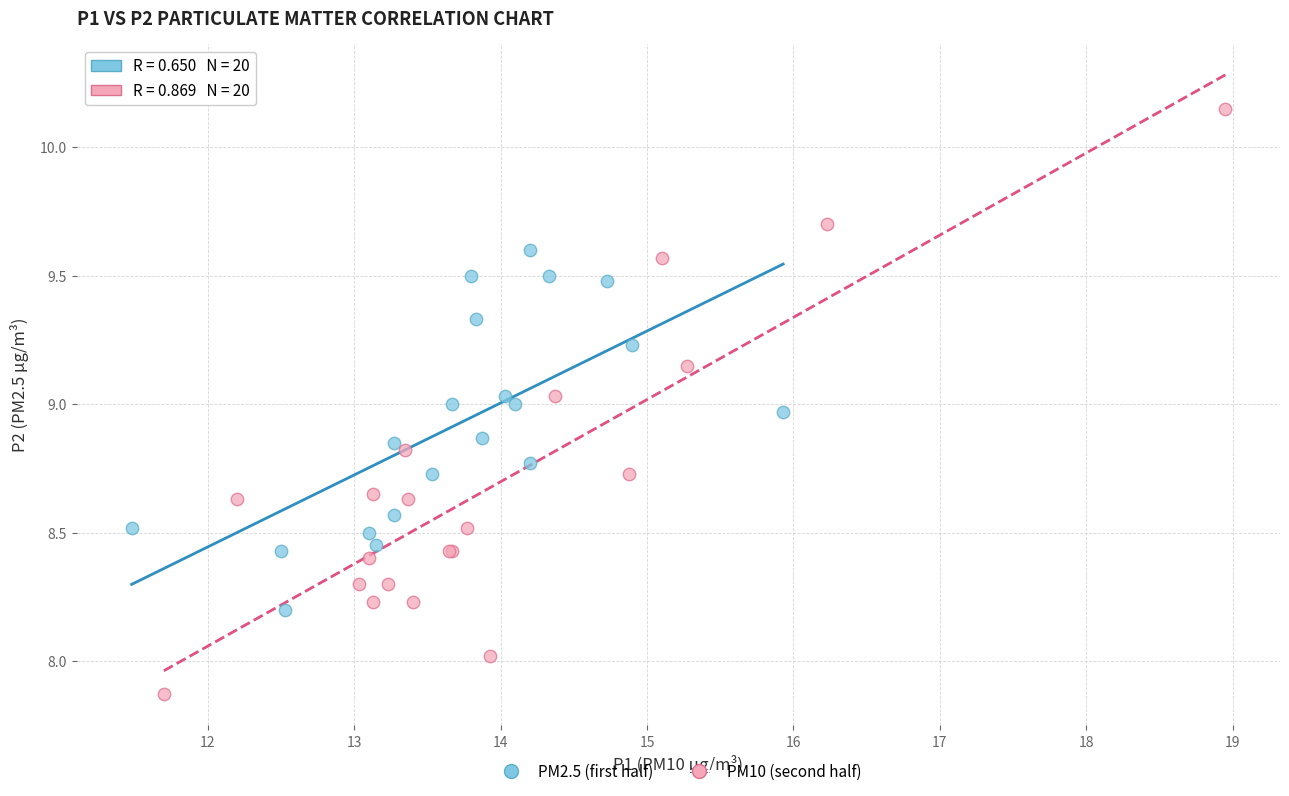

What are all the series names shown in the legend?

PM2.5 (first half), PM10 (second half)